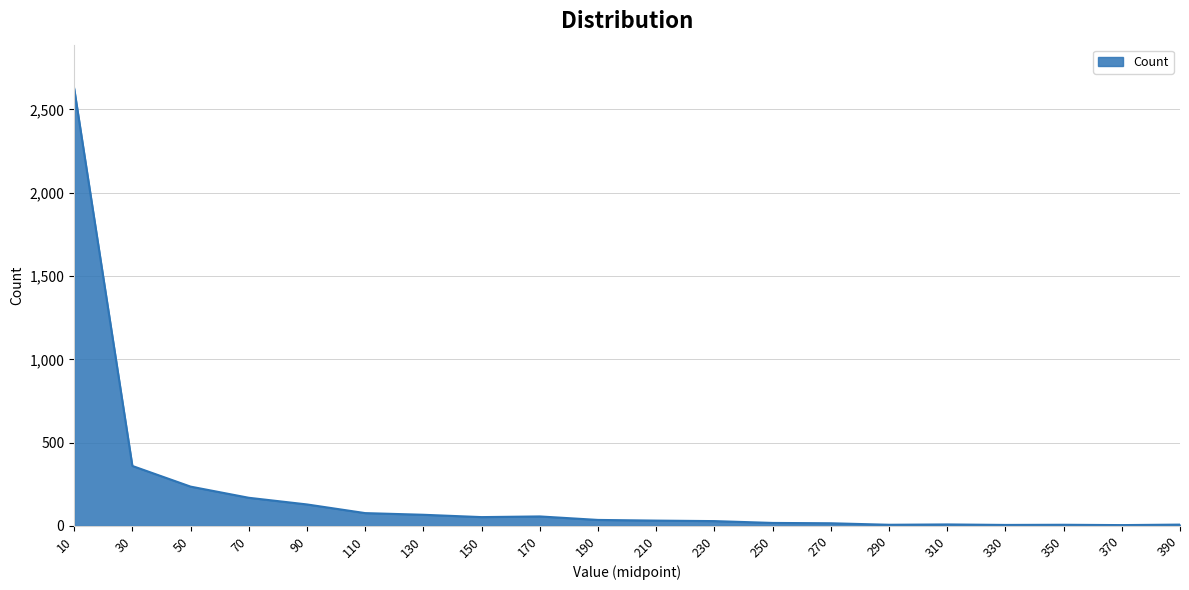

How many distinct data groups are displayed?

1